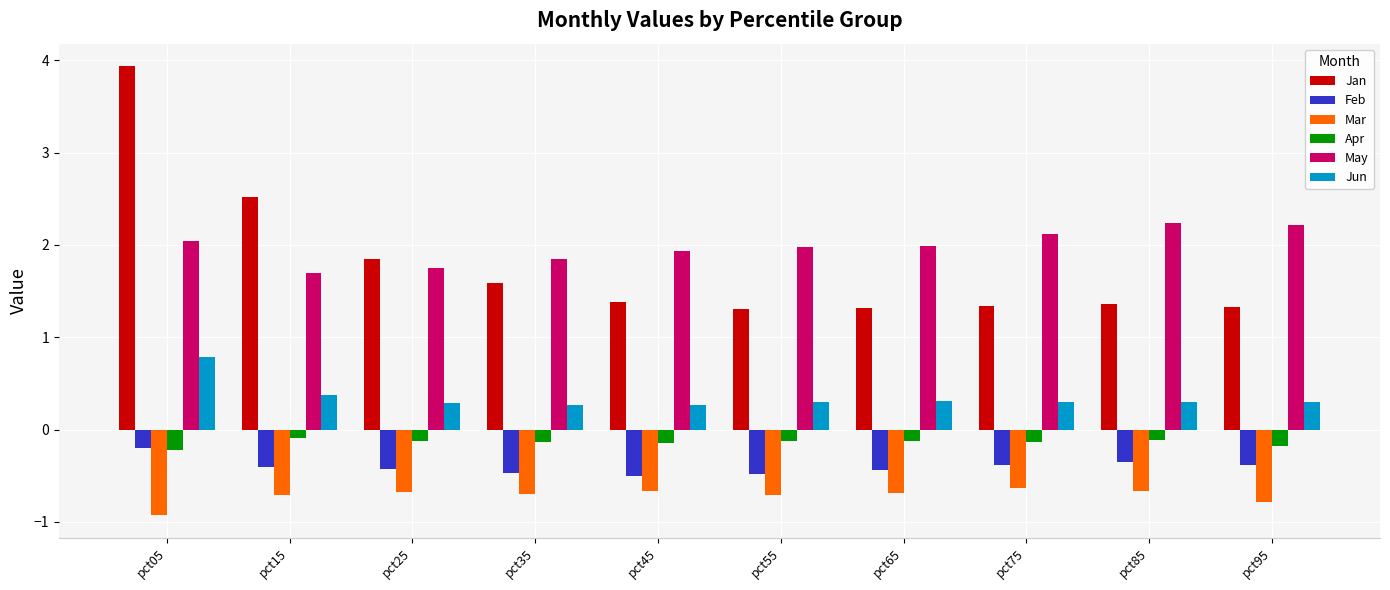

Which series has the largest range (max minus min)?

Jan